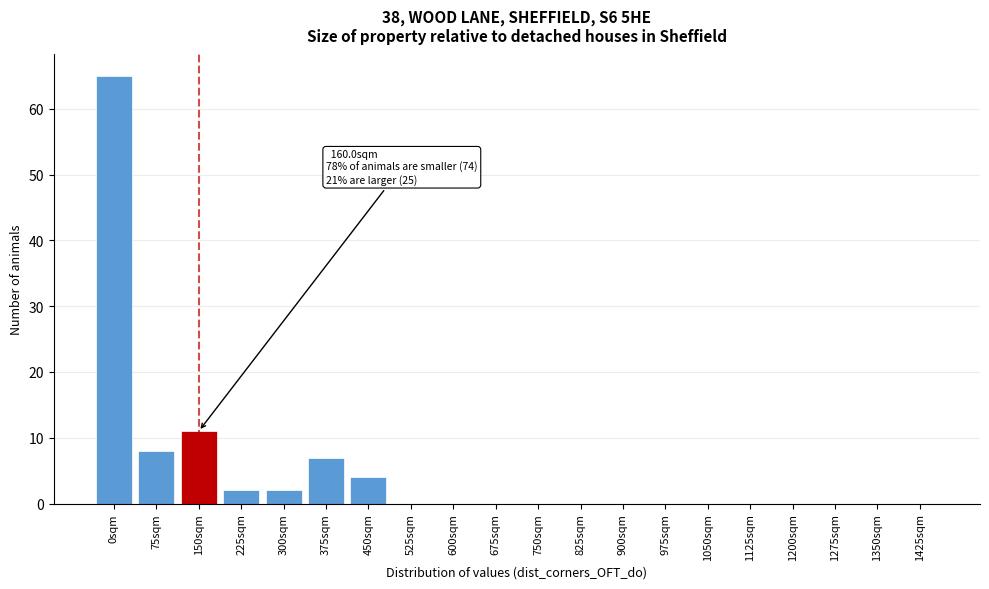

Reading left to right, list all the values displayed in this chart.

0sqm=65	75sqm=8	150sqm=11	225sqm=2	300sqm=2	375sqm=7	450sqm=4	525sqm=0	600sqm=0	675sqm=0	750sqm=0	825sqm=0	900sqm=0	975sqm=0	1050sqm=0	1125sqm=0	1200sqm=0	1275sqm=0	1350sqm=0	1425sqm=0